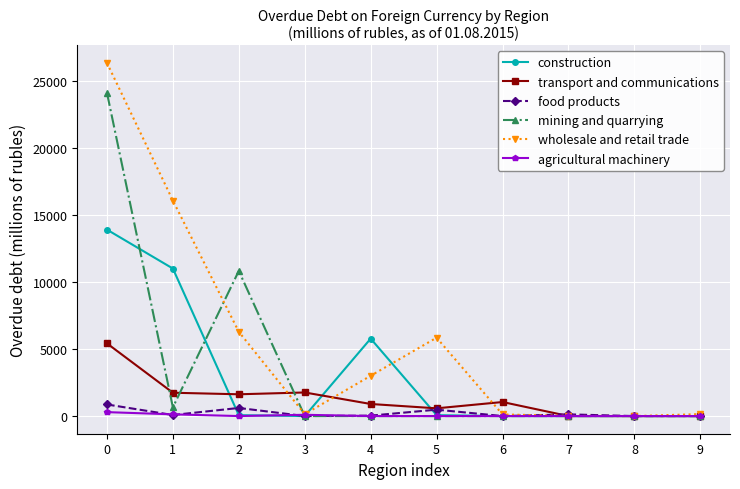

At which category does mining and quarrying reach its first local peak?

2